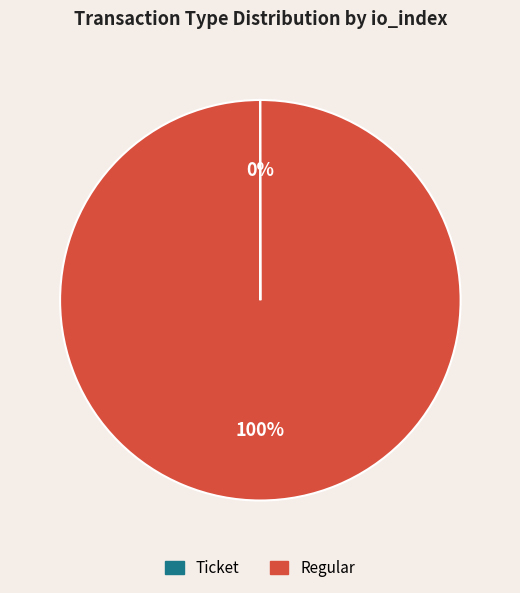

The Regular slice represents 88% of the pie. True or false?

False